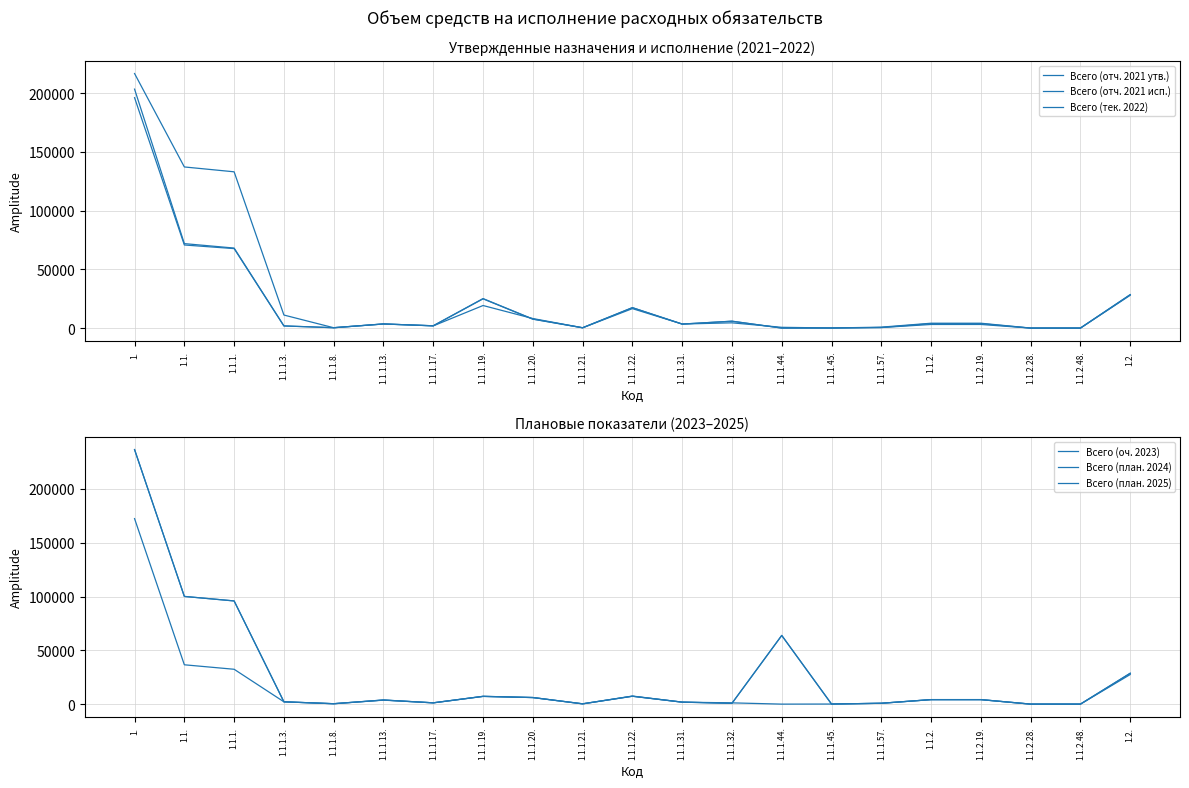

Is the value of Всего (оч. 2023) at 1.1.1.21. greater than the value of Всего (отч. 2021 утв.) at 1.1.1.13.?

No